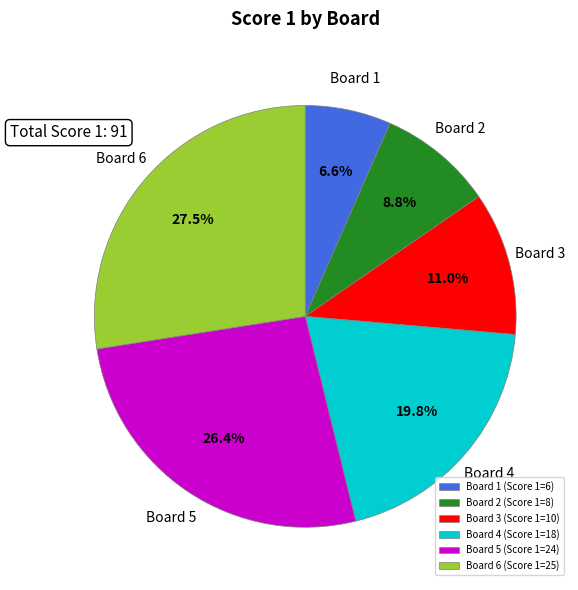

Rank the categories by value from highest to lowest.

Board 6, Board 5, Board 4, Board 3, Board 2, Board 1